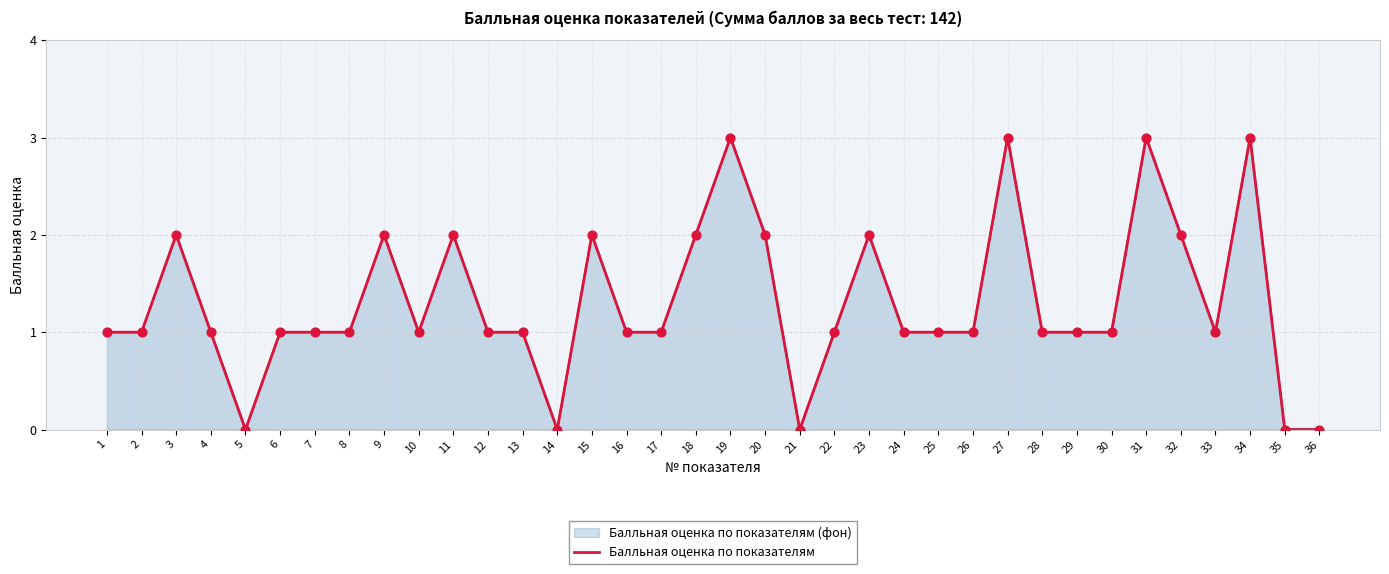

What is the change in value from 14 to 32?

+2